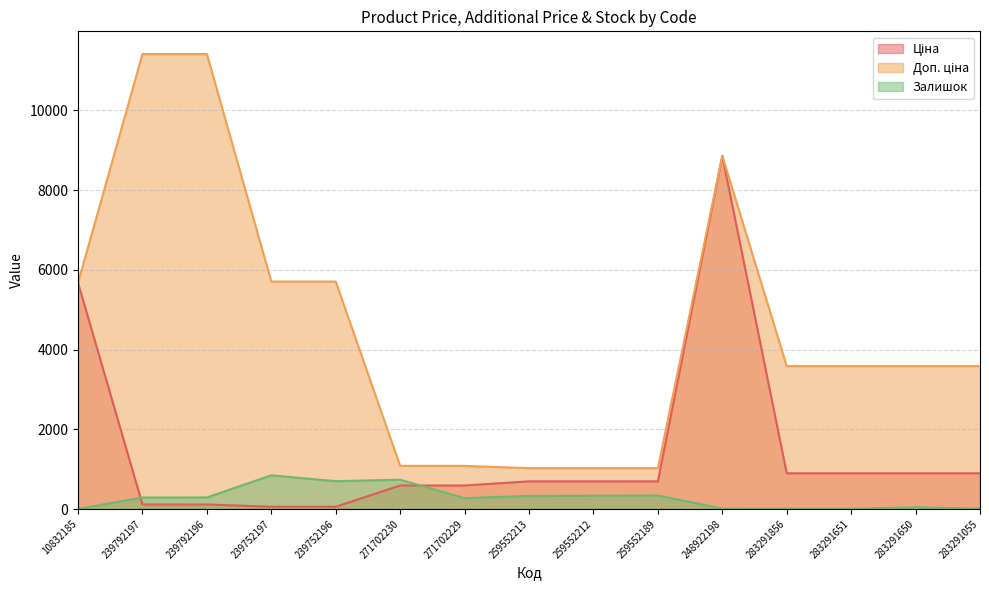

Reading left to right, extract all data points from this chart.

Ціна: 10832185=5673.8	239792197=114.1	239792196=114.1	239752197=57.0	239752196=57.0	271702230=589.9	271702229=589.9	259552213=693.7	259552212=693.7	259552189=693.7	248922198=8856.7	283291856=895.9	283291651=895.9	283291650=895.9	283291055=895.9
Доп. ціна: 10832185=5673.8	239792197=11410.0	239792196=11410.0	239752197=5705.0	239752196=5705.0	271702230=1081.7	271702229=1081.7	259552213=1024.6	259552212=1024.6	259552189=1024.6	248922198=8856.7	283291856=3583.6	283291651=3583.6	283291650=3583.6	283291055=3583.6
Залишок: 10832185=2.0	239792197=289.0	239792196=290.0	239752197=845.0	239752196=698.0	271702230=735.0	271702229=272.0	259552213=330.0	259552212=333.0	259552189=339.0	248922198=11.0	283291856=7.0	283291651=6.0	283291650=43.0	283291055=9.0